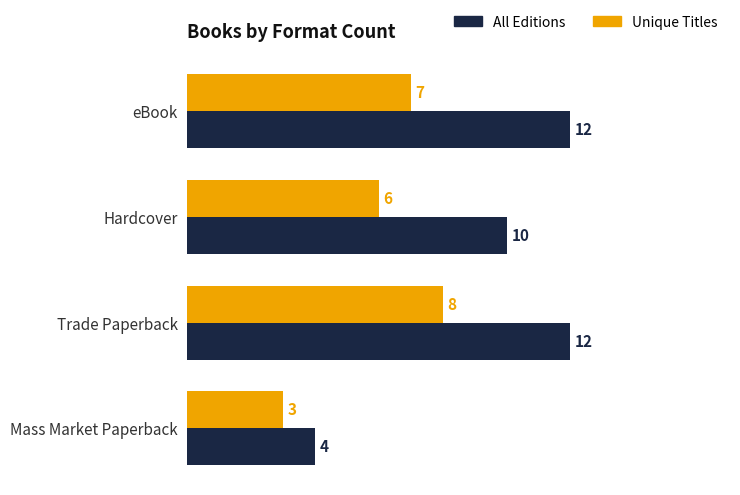

At which category is the sum across all series the highest?

Trade Paperback